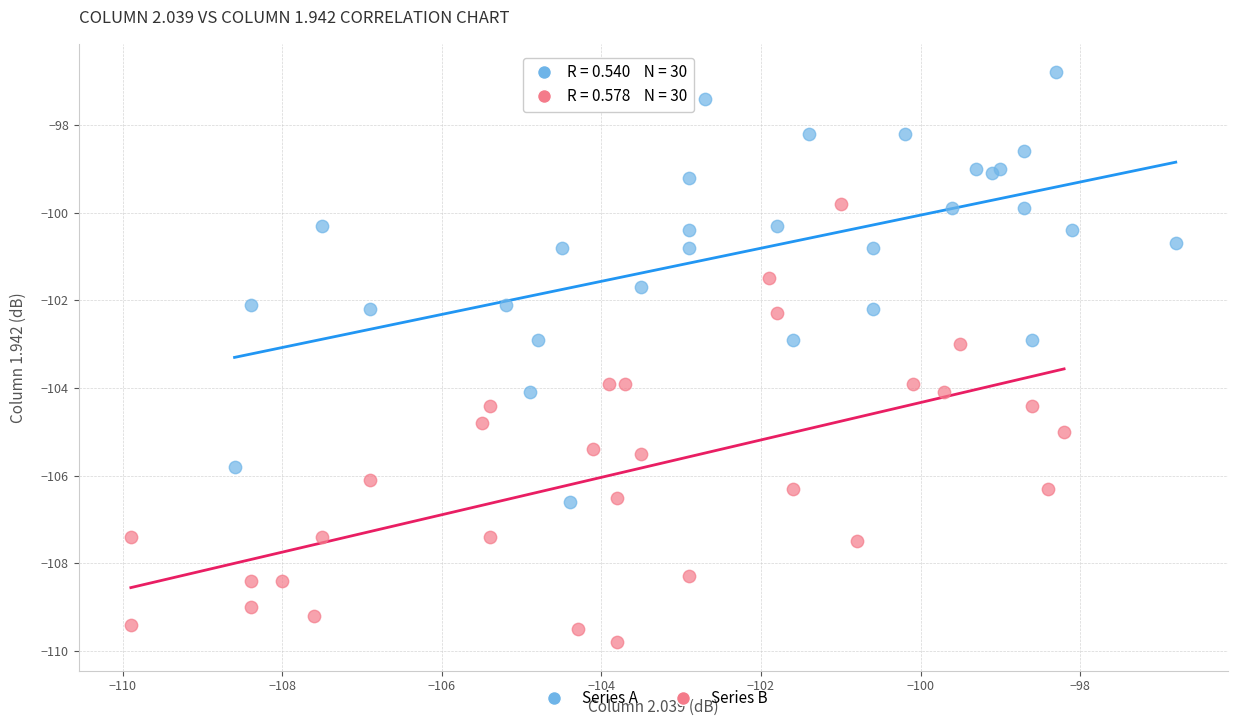

Which series contains the lowest Y value?

Series B